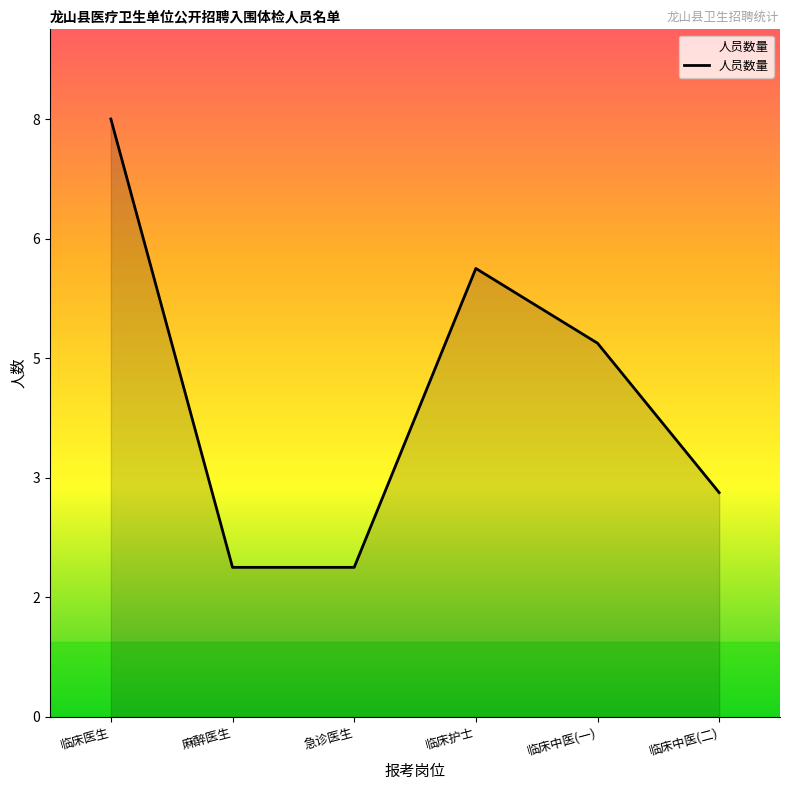

List the labels in order of value, smallest first.

麻醉医生, 急诊医生, 临床中医(二), 临床中医(一), 临床护士, 临床医生